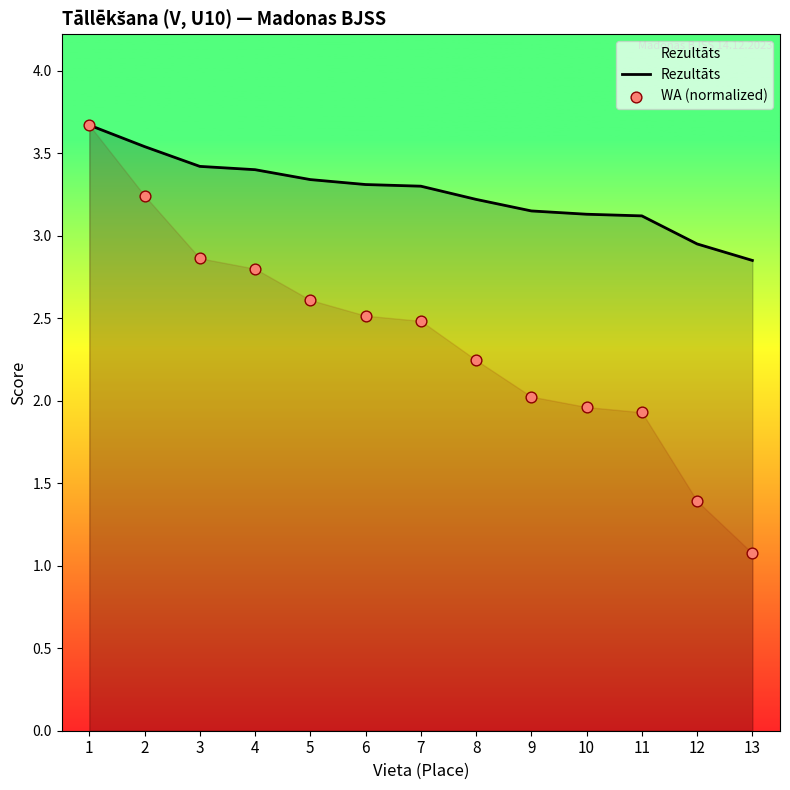

At which category is the sum across all series the highest?

1